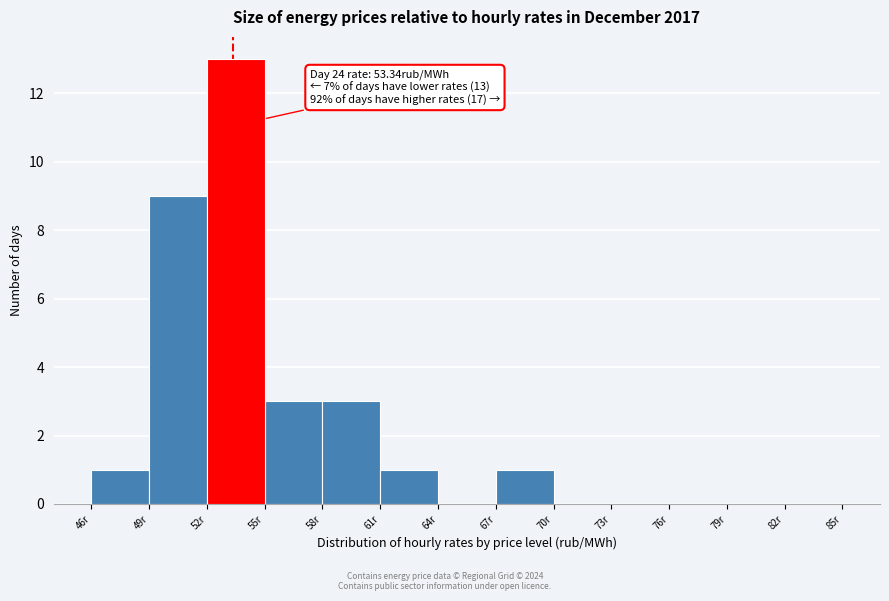

Over which range of the x-axis is the bar tallest?

52 to 55